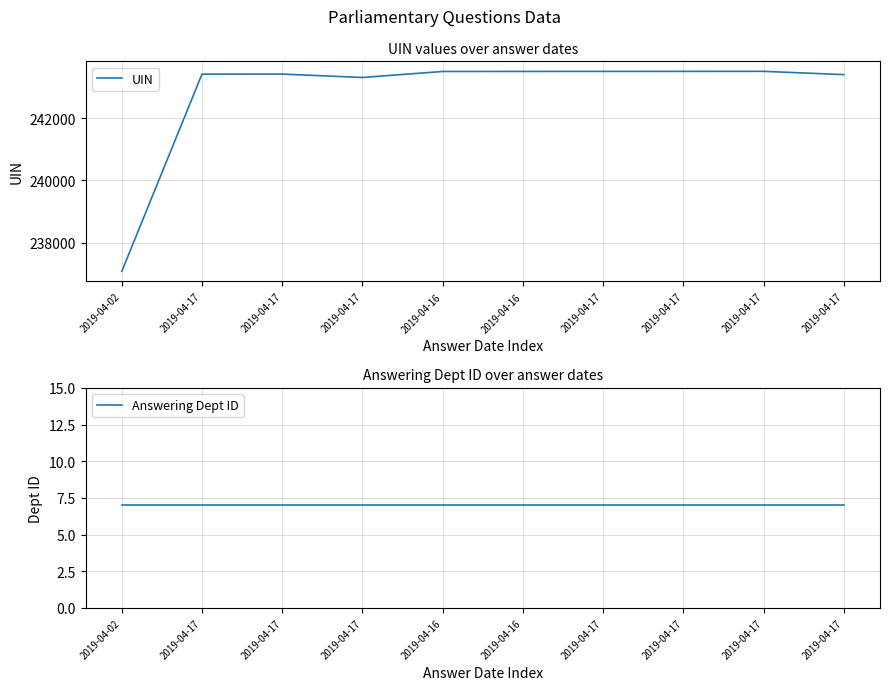

Which series changed the most between 2019-04-16 and 2019-04-17?

UIN